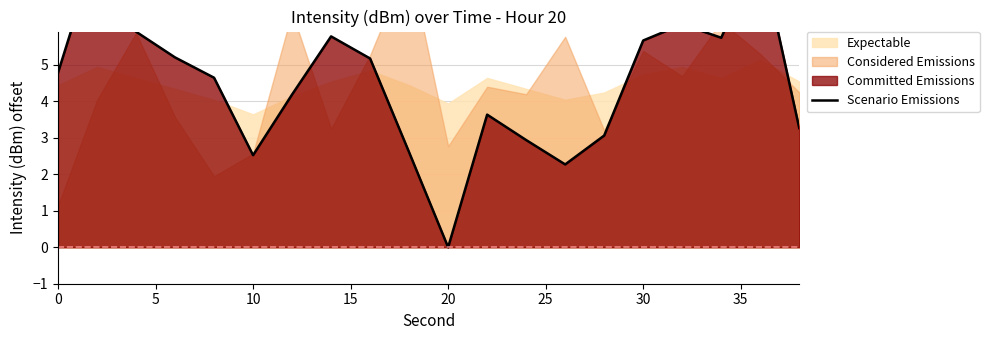

What is the value of the 6th point from the left?

2.5